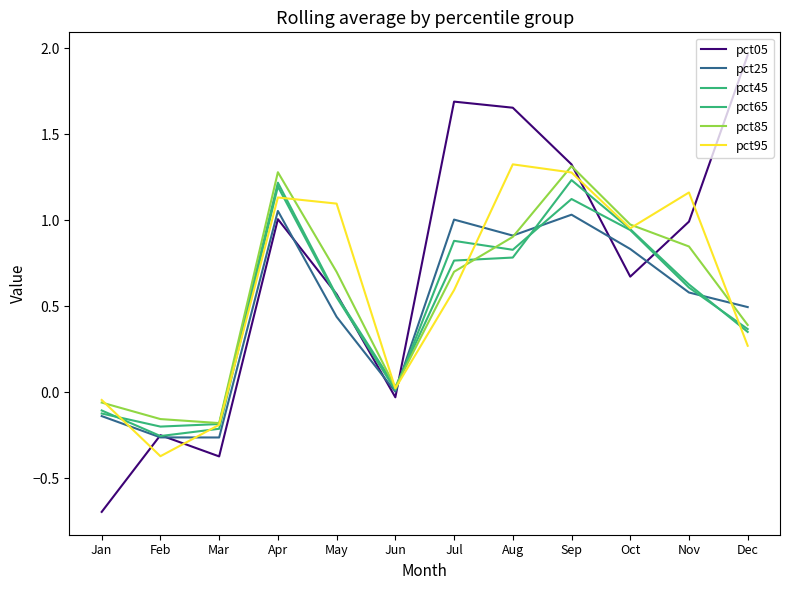

Count the number of categories in the chart.

12